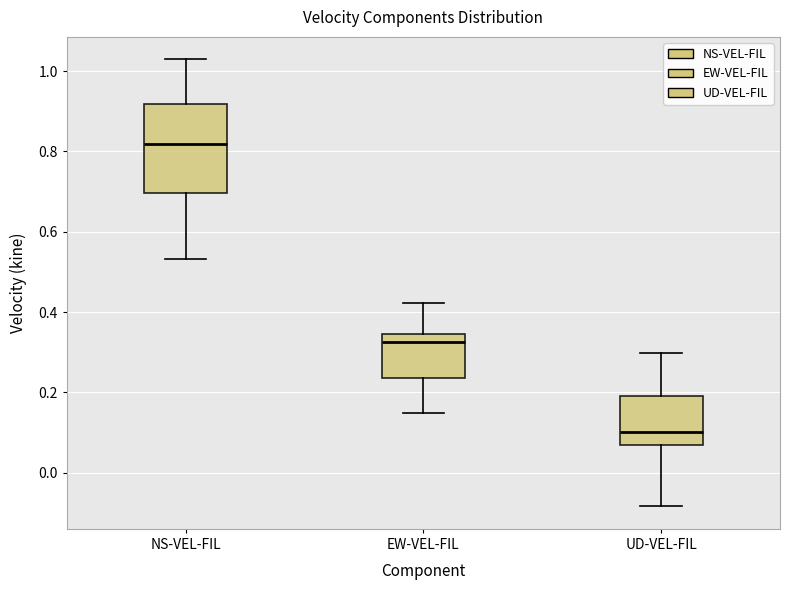

Comparing the boxes themselves (not the whiskers), which one is the tallest?

NS-VEL-FIL